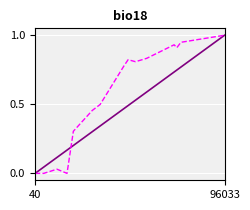

What is the greatest value displayed?

1.0